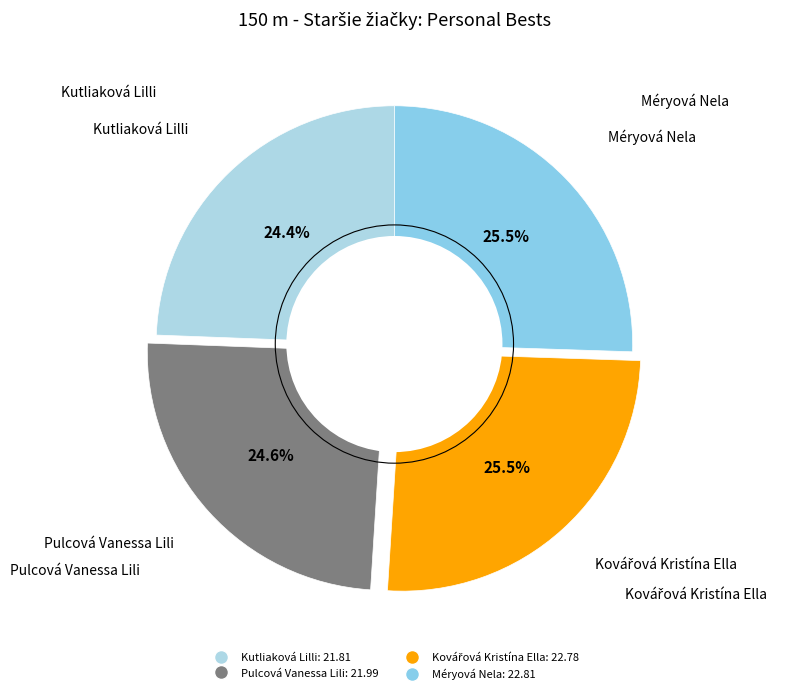

Is there any slice that represents more than half of the pie?

No